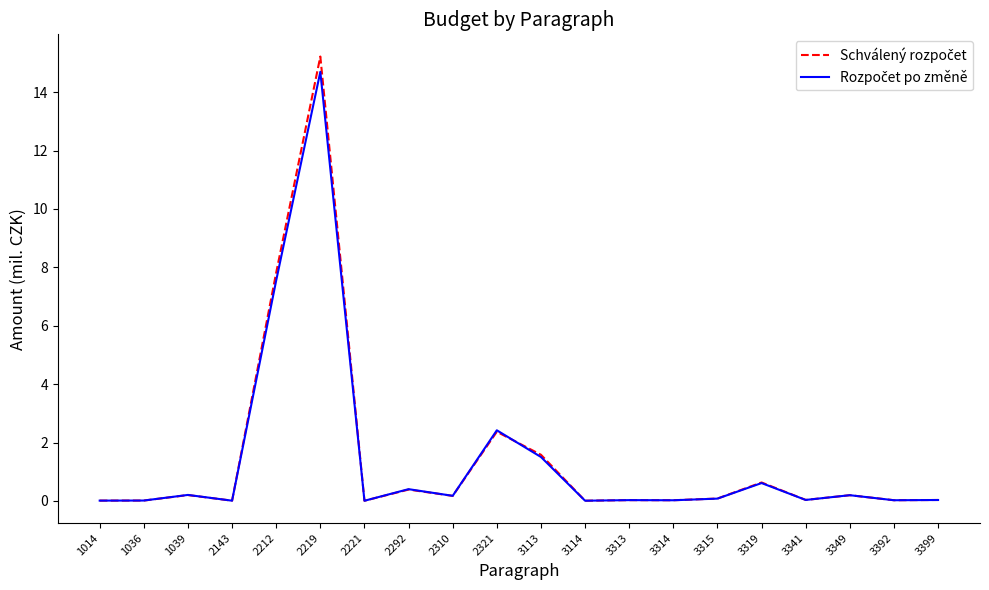

What is the total value across all series at 2219?

29.9